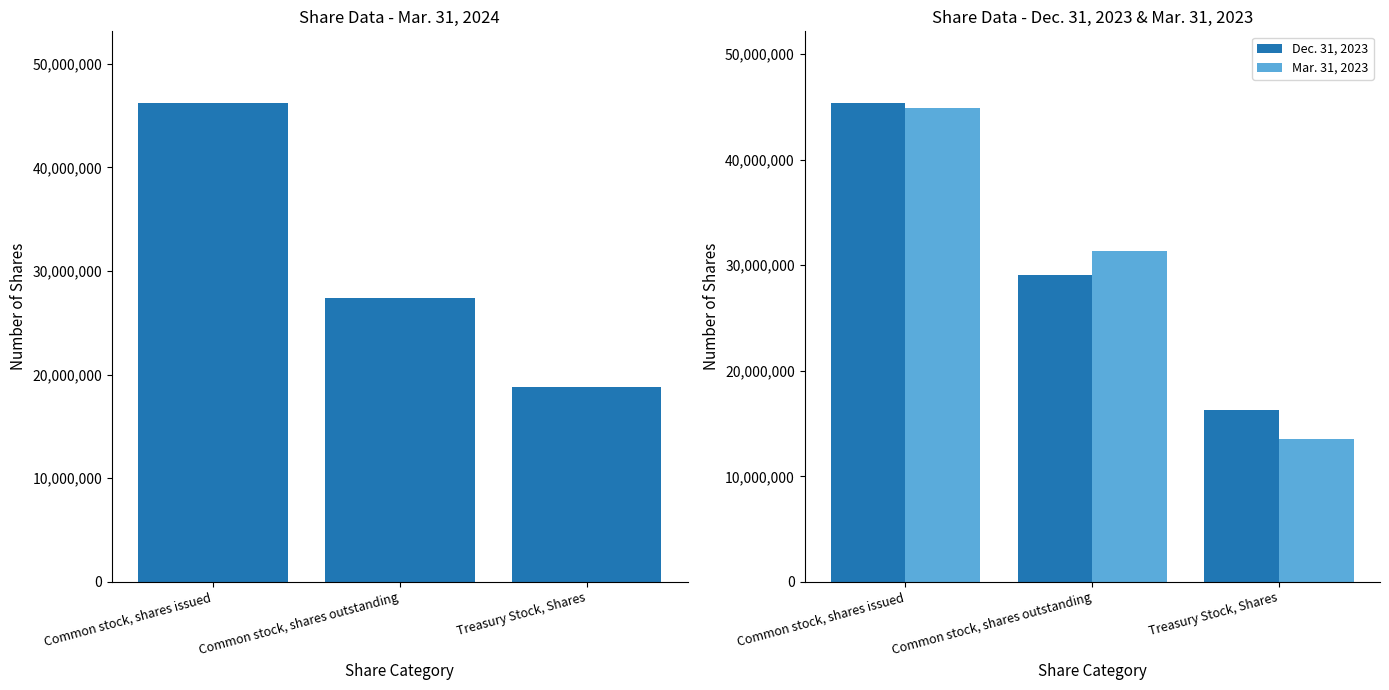

True or false: Dec. 31, 2023 has a value of 78116177 at Common stock, shares issued.

False